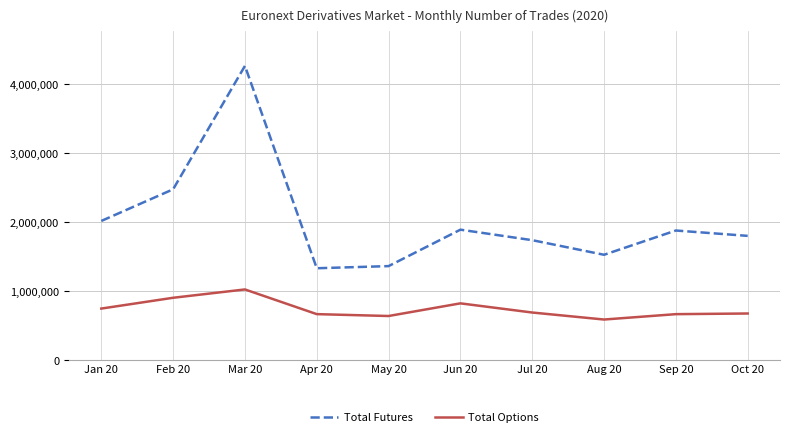

Rank the series at Jun 20 from highest to lowest value.

Total Futures, Total Options